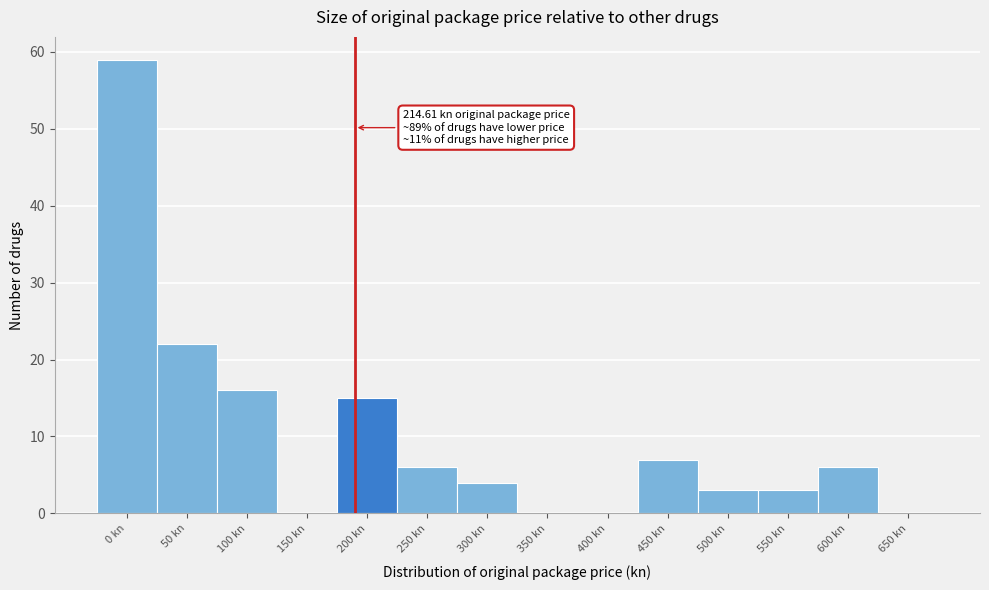

Reading left to right, what are all the values shown in this chart?

0 kn=59	50 kn=22	100 kn=16	150 kn=0	200 kn=15	250 kn=6	300 kn=4	350 kn=0	400 kn=0	450 kn=7	500 kn=3	550 kn=3	600 kn=6	650 kn=0